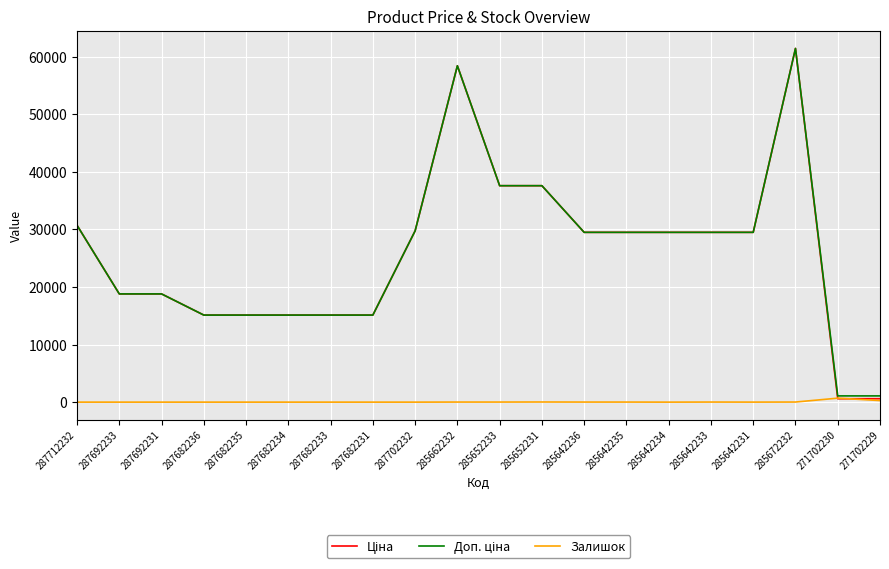

Which category has the highest value across all series?

285672232